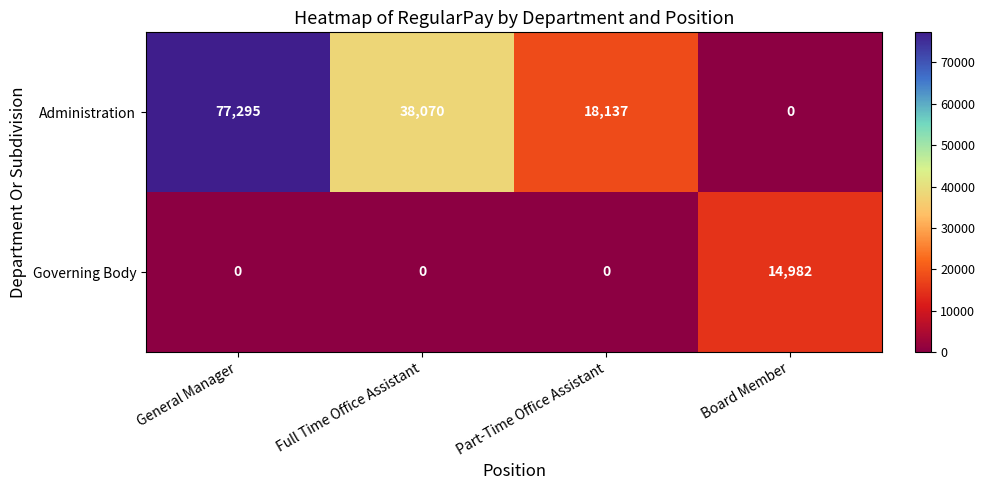

What is the spread (max minus min) of values at General Manager?

77295